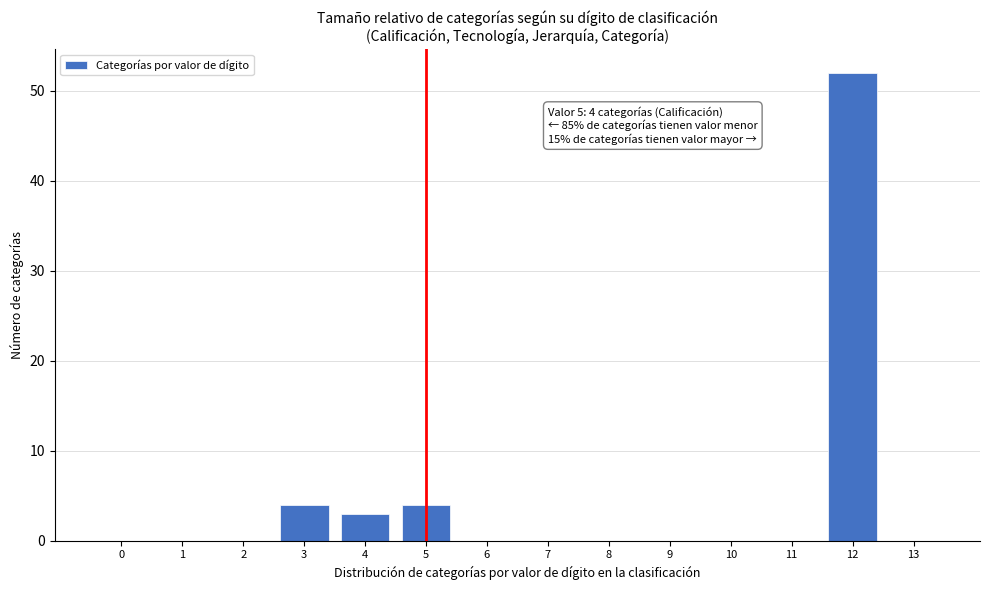

Reading left to right, extract all data points from this chart.

0=0	1=0	2=0	3=4	4=3	5=4	6=0	7=0	8=0	9=0	10=0	11=0	12=52	13=0